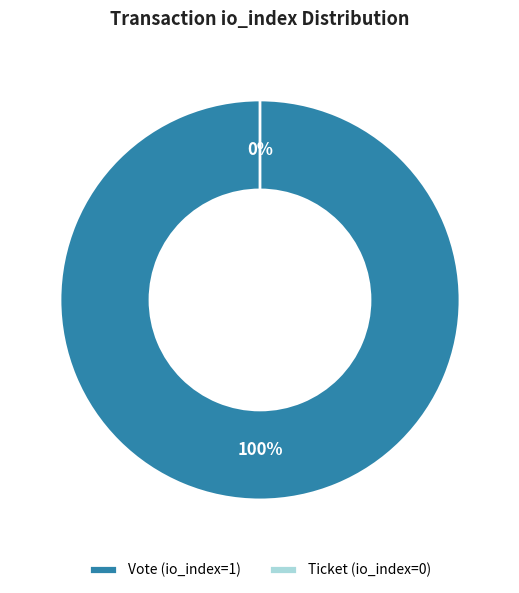

What is the majority slice?

Vote (io_index=1)